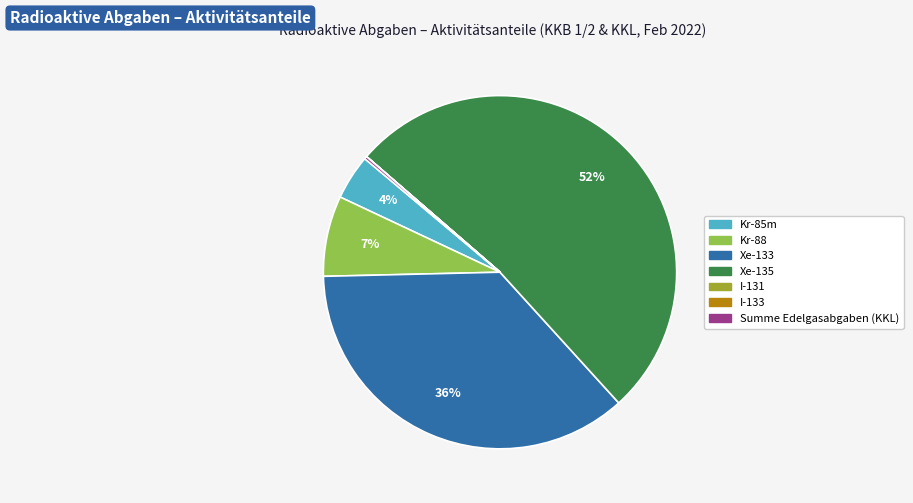

Between Kr-85m and Xe-133, which is larger?

Xe-133